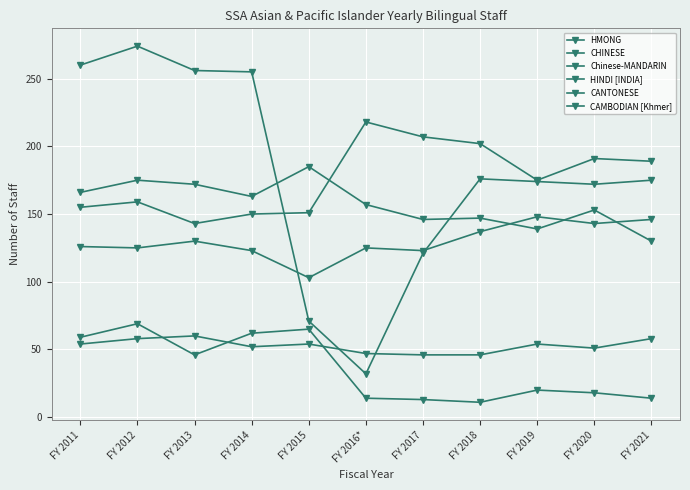

How many values in the HINDI [INDIA] series are below 54?

5